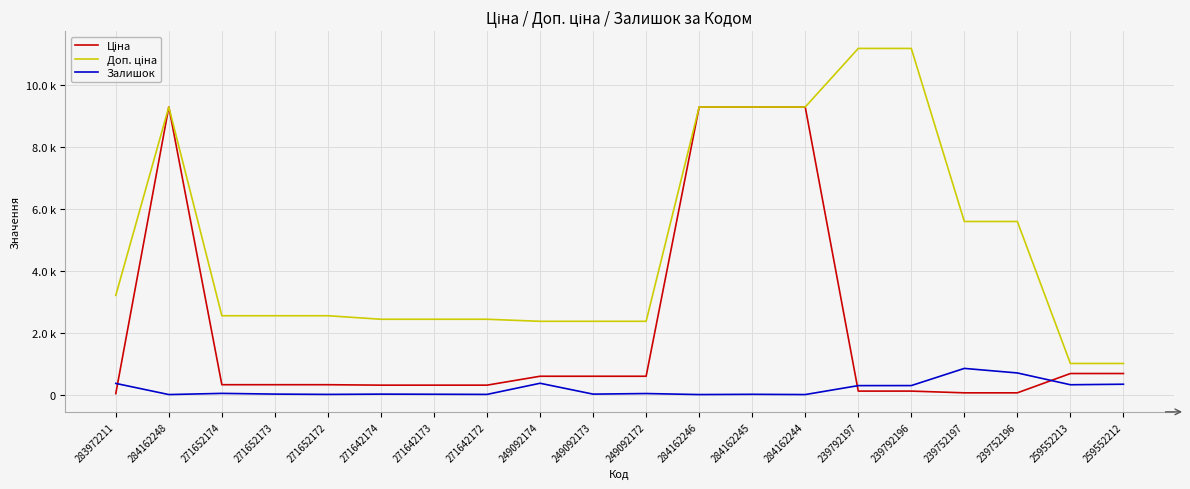

What is the label of the 20th point from the right?

283972211